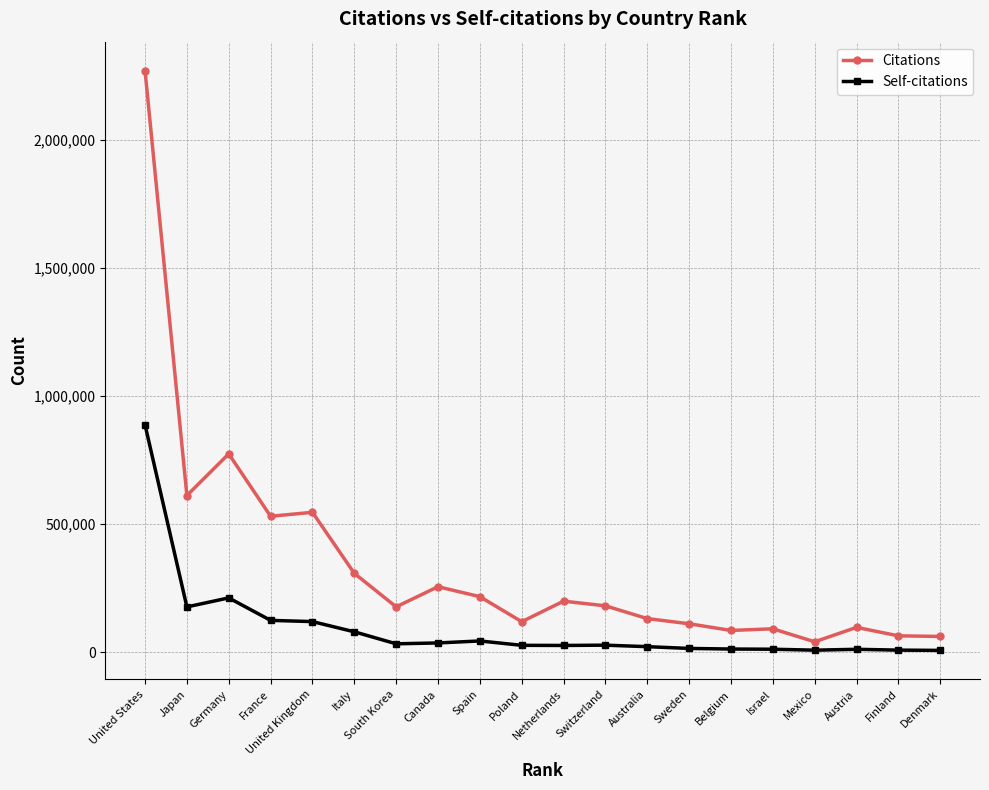

List the series in order of their peak value, lowest first.

Self-citations, Citations